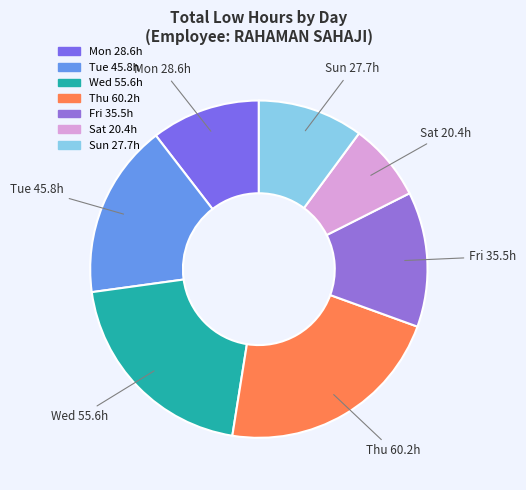

How many slices are in this pie chart?

7